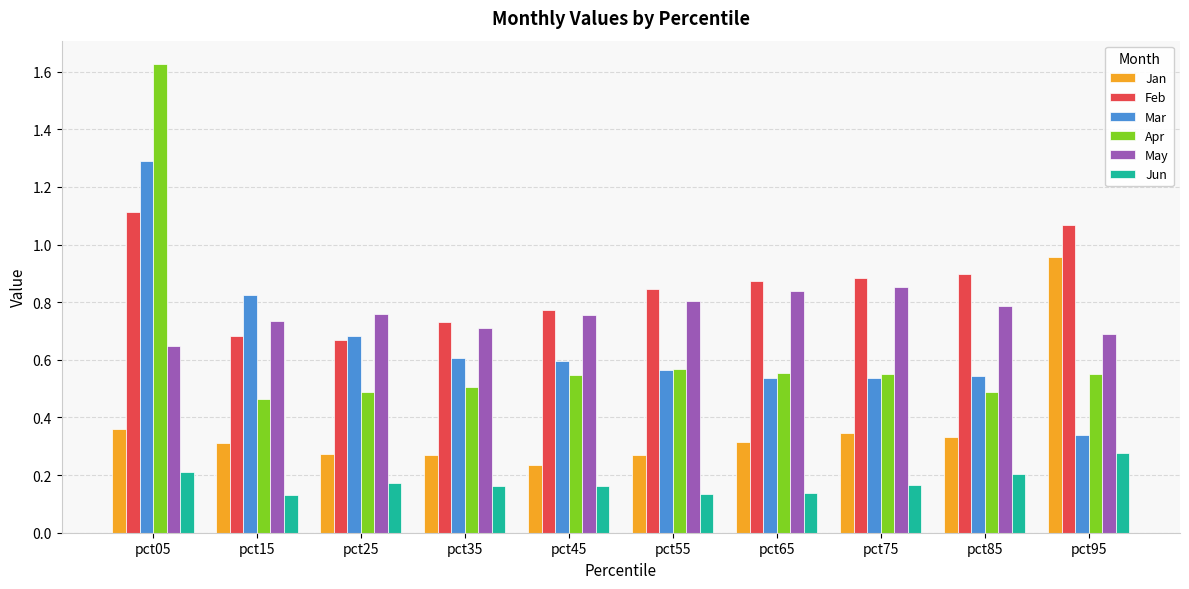

Which category has the highest value in the May series?

pct75